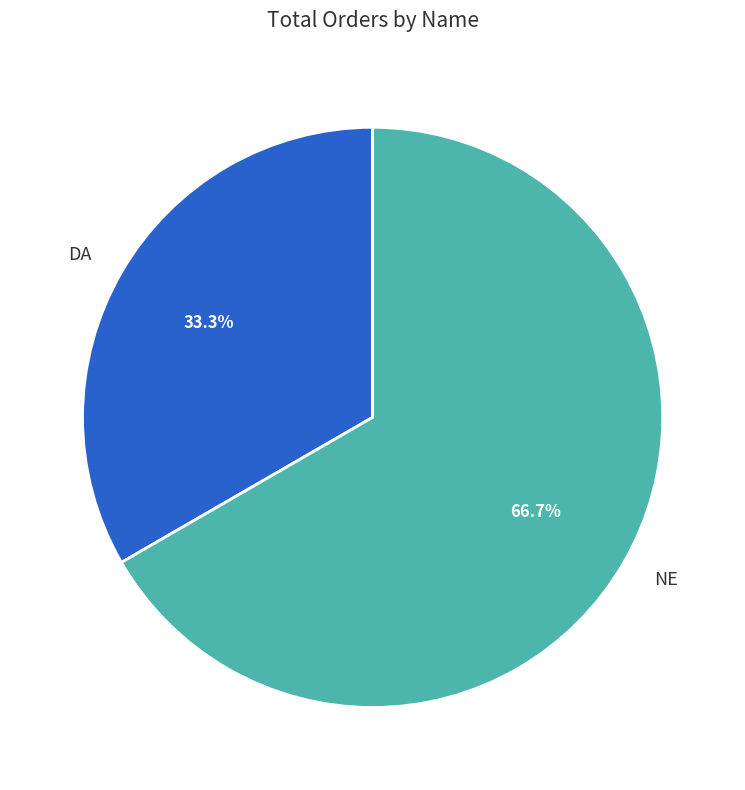

How many slices are in this pie chart?

2